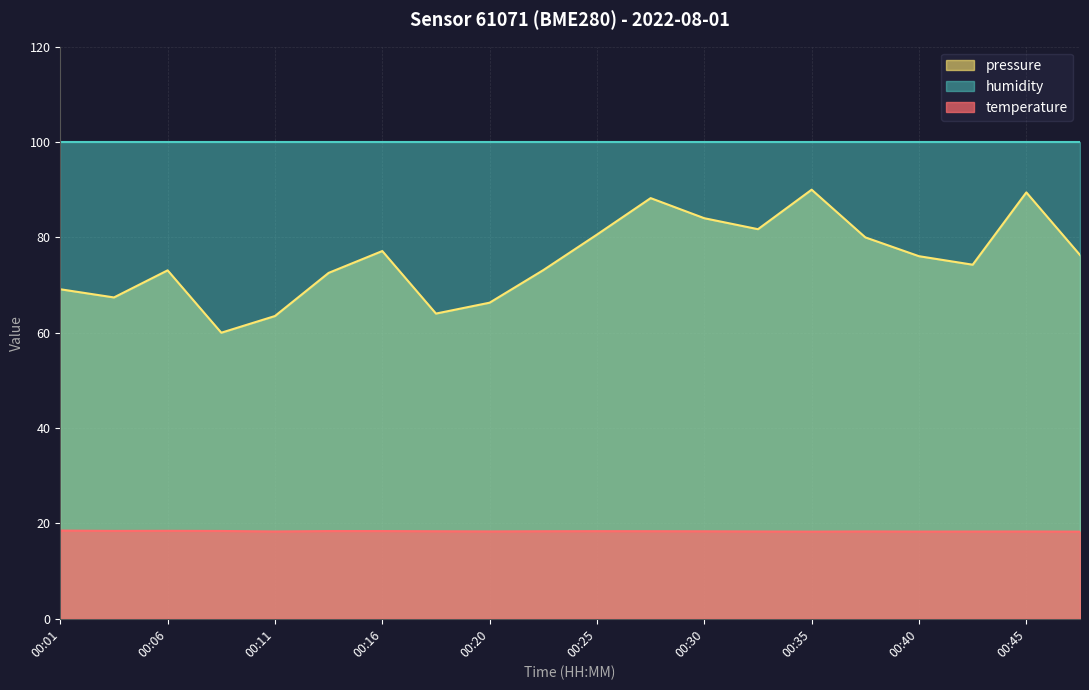

True or false: pressure_norm and temperature cross at least once.

False